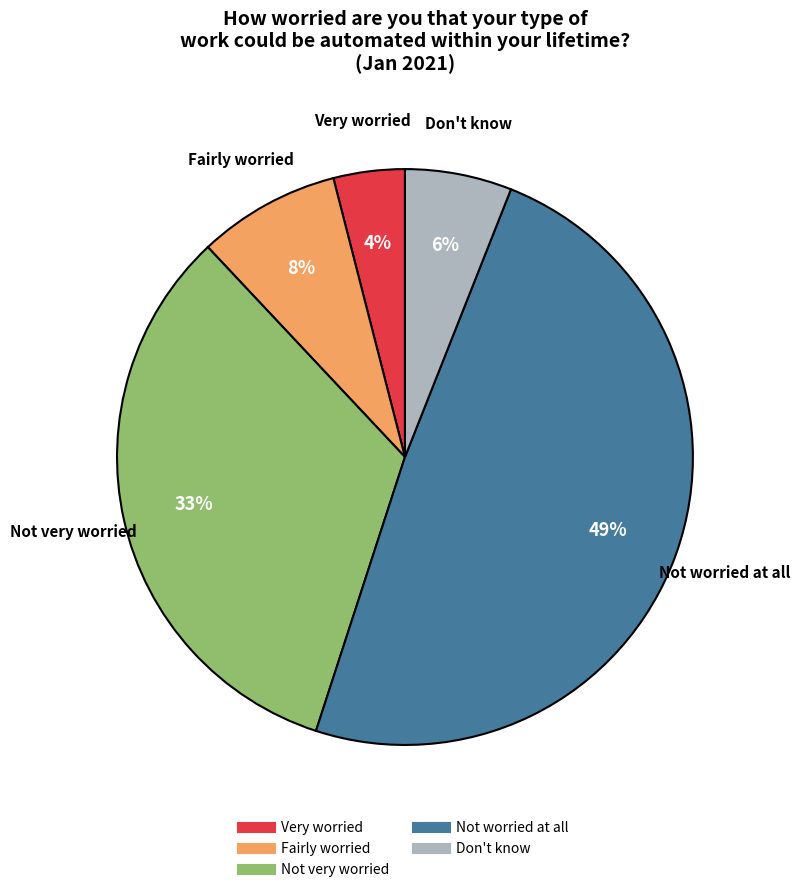

To the nearest percent, what is the average slice percentage?

20%